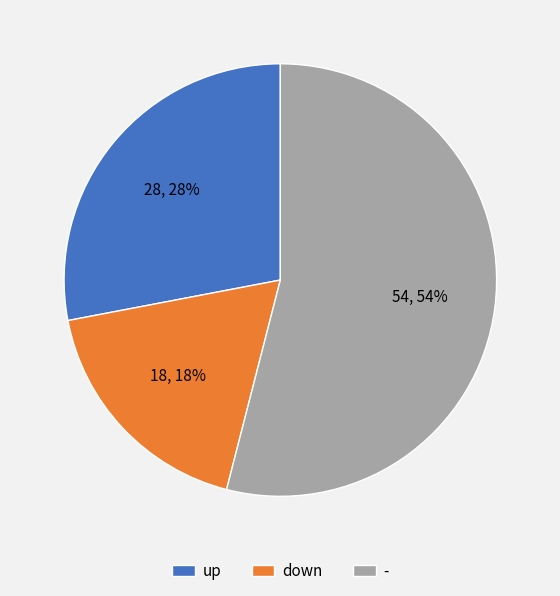

To the nearest percent, what percentage of the pie is down?

18%